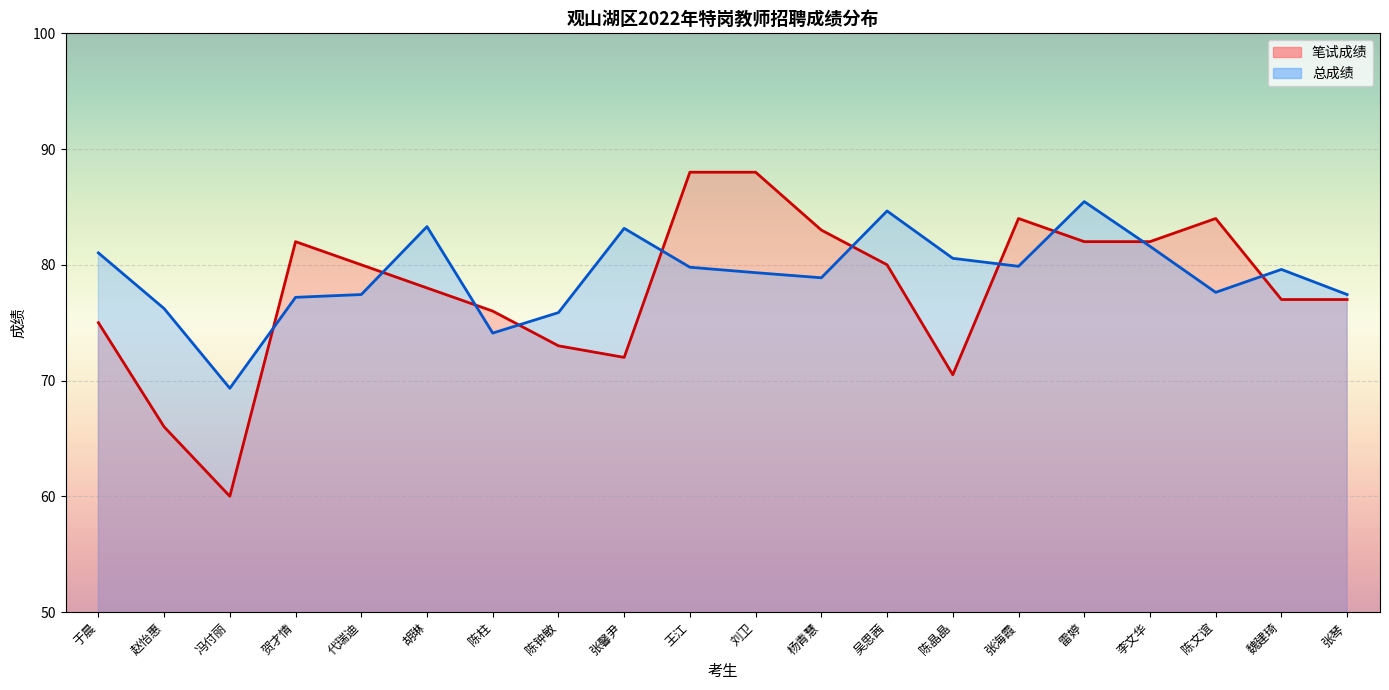

At which label does 总成绩 first exceed 79?

于晨